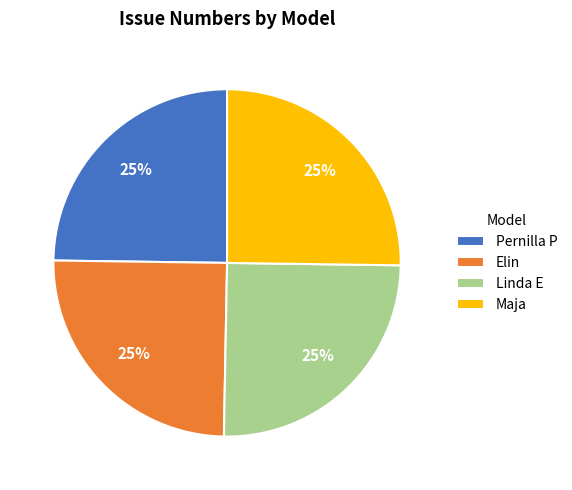

The Maja slice represents 17% of the pie. True or false?

False